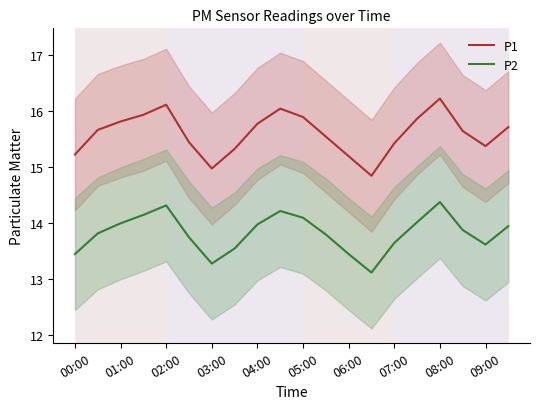

What is the sum of all P2 values?

276.5